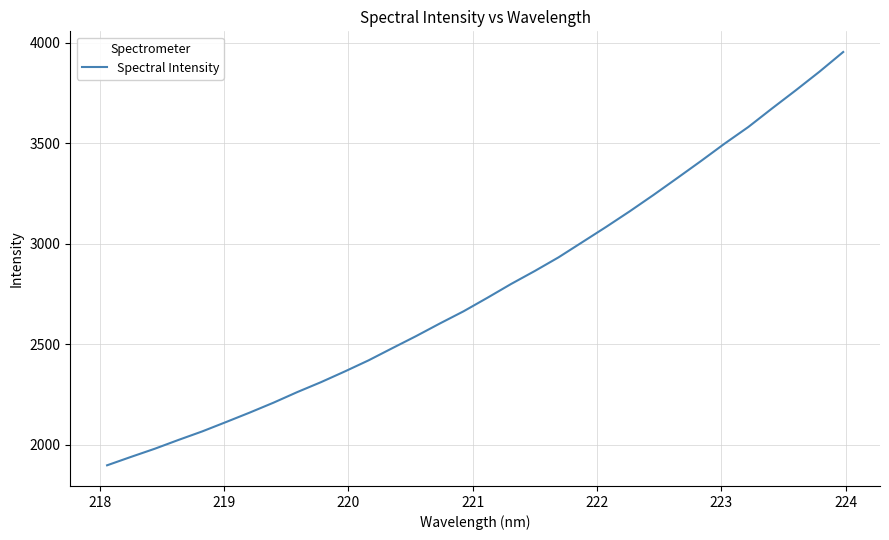

What is the difference between the maximum and minimum values?

2056.8